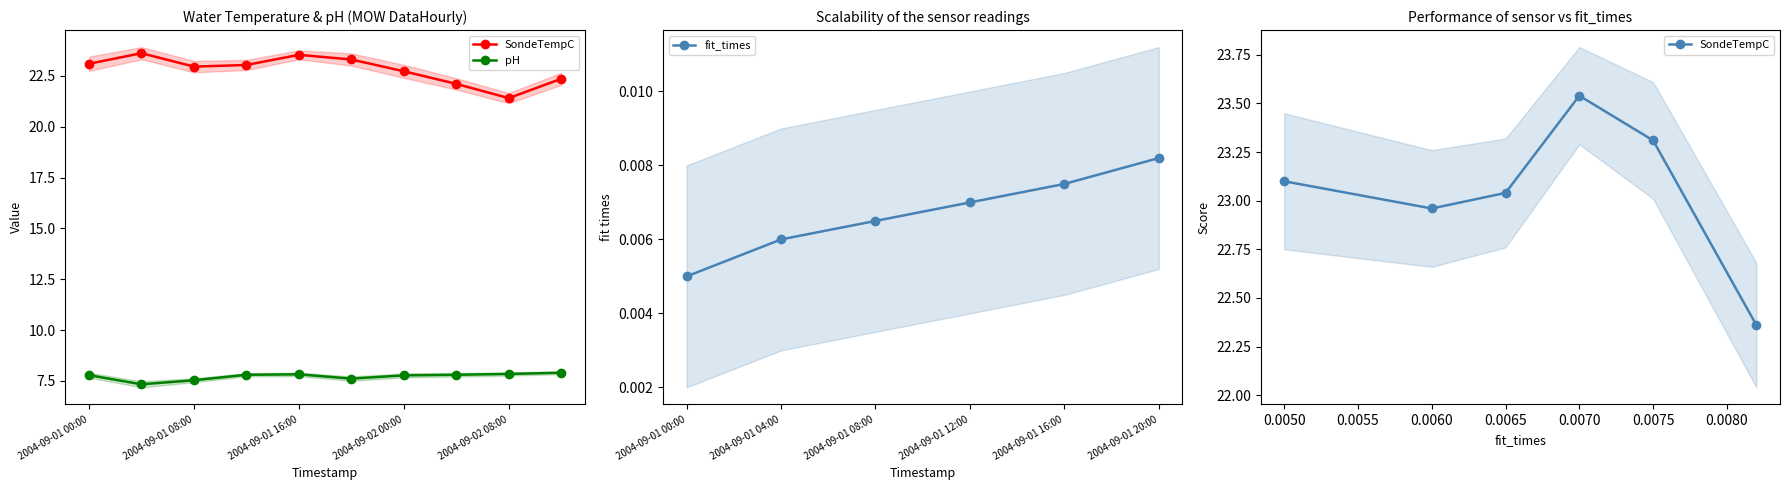

Does the chart have visible grid lines?

No